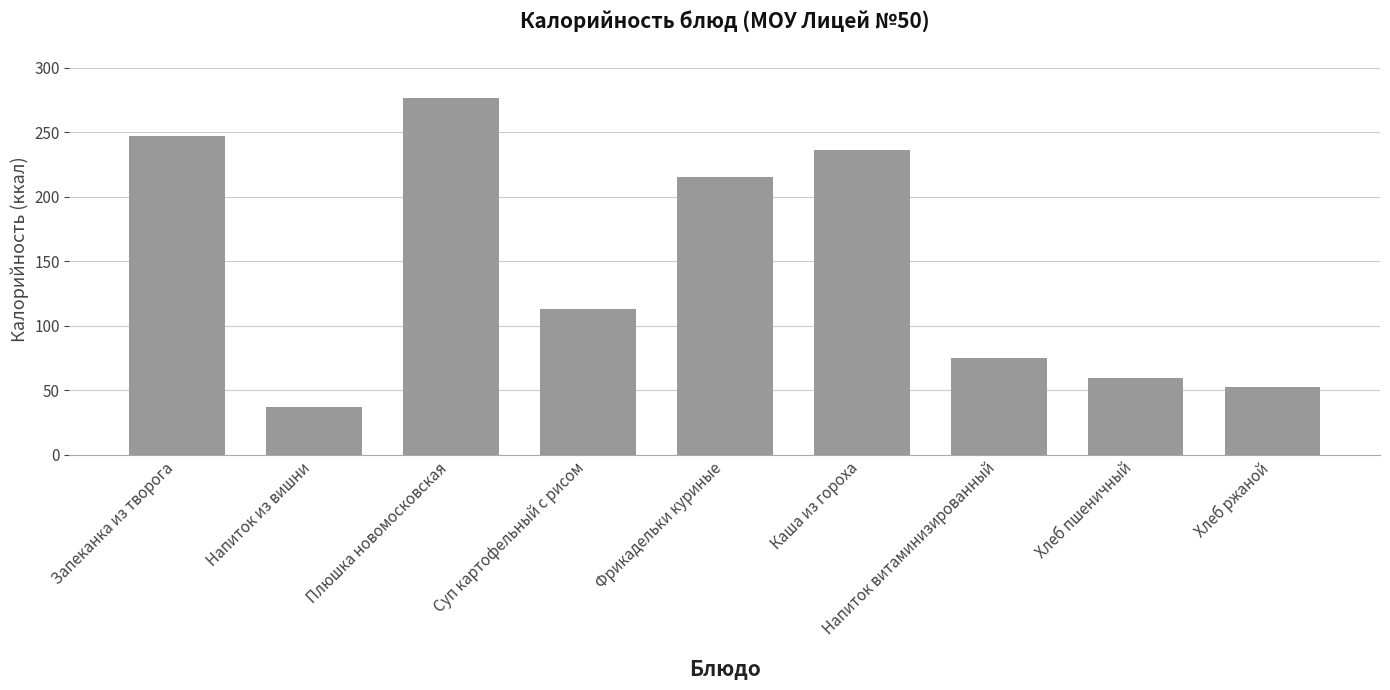

Is it true that the value at Хлеб ржаной is 27.2?

False